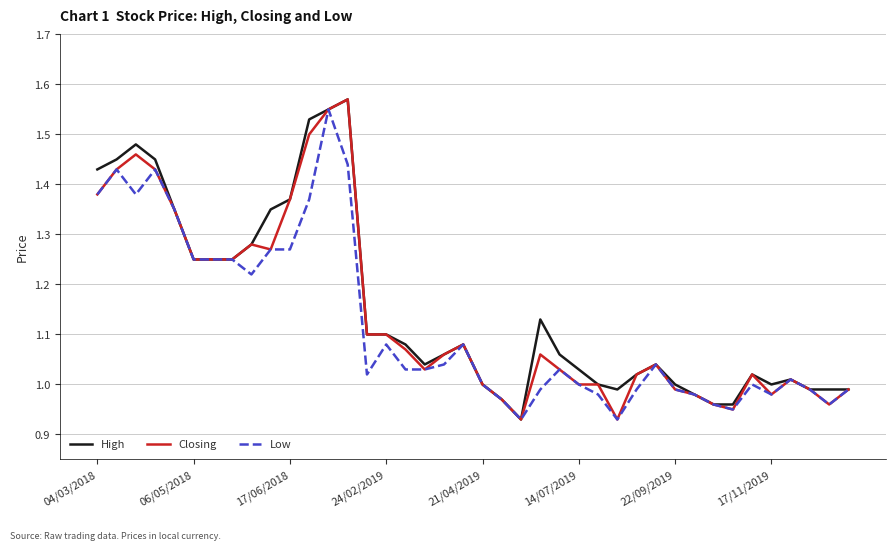

What is the value of the High point at the 15th from the left?

1.1